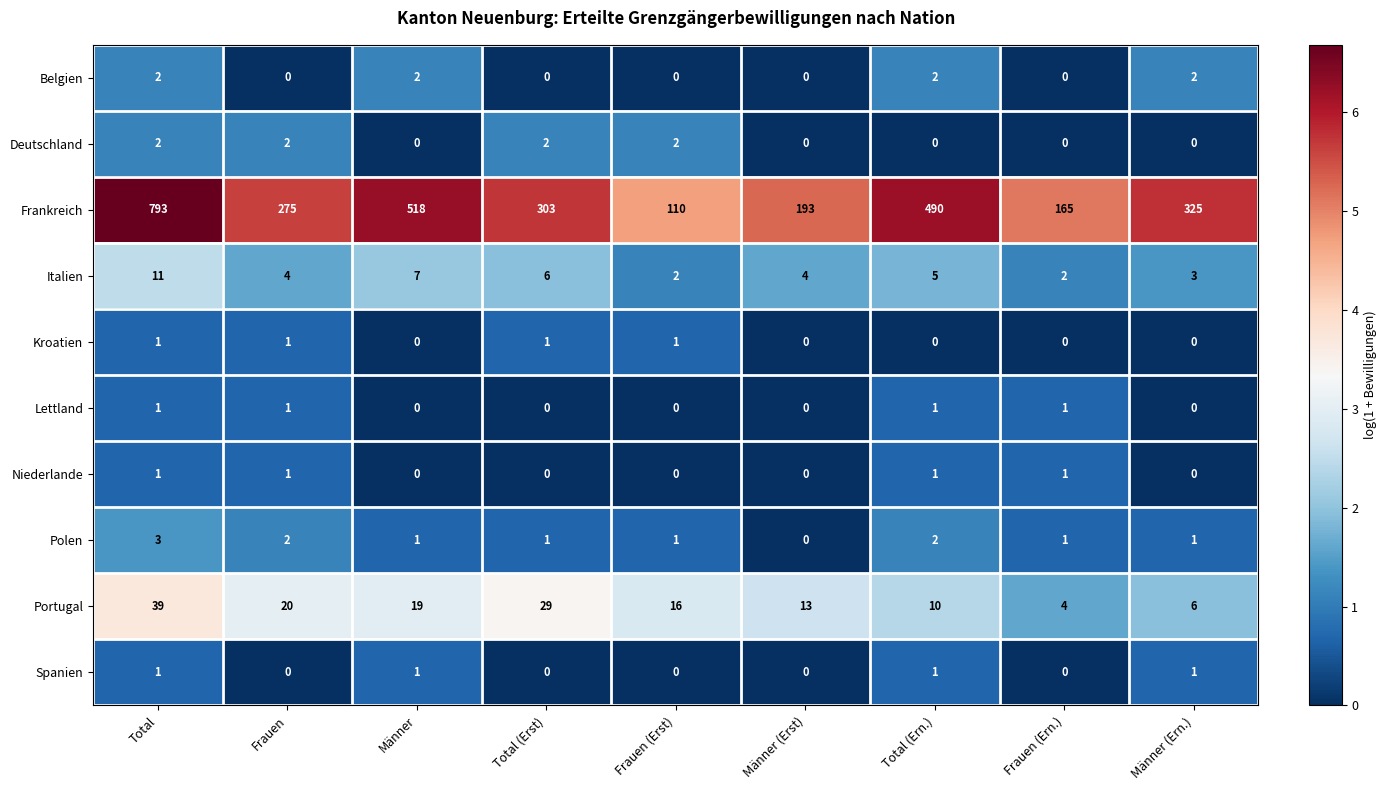

Which series changed the most between Frauen (Erst) and Männer (Ern.)?

Frankreich